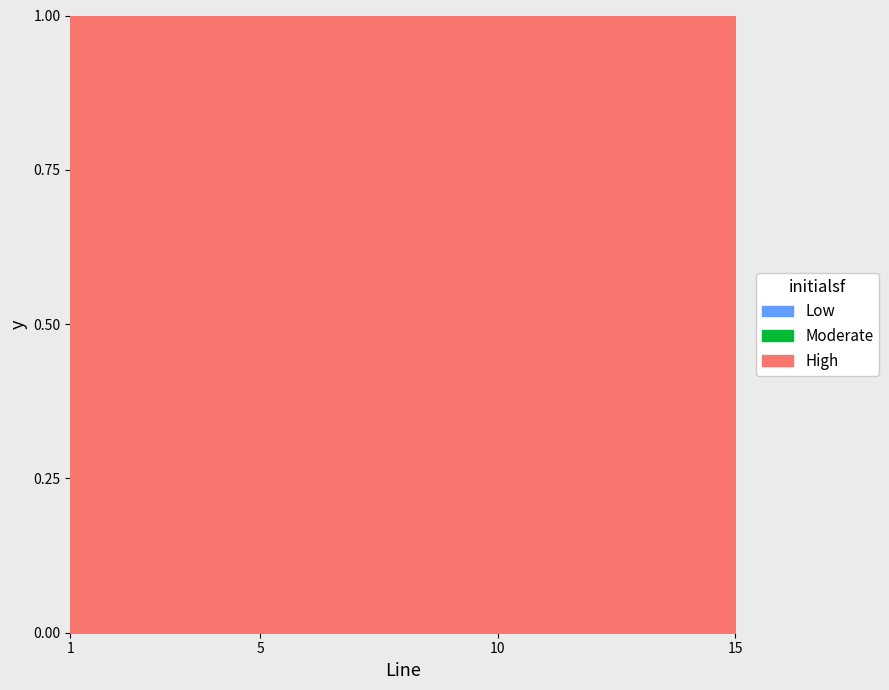

At how many categories does at least one series exceed 0?

15